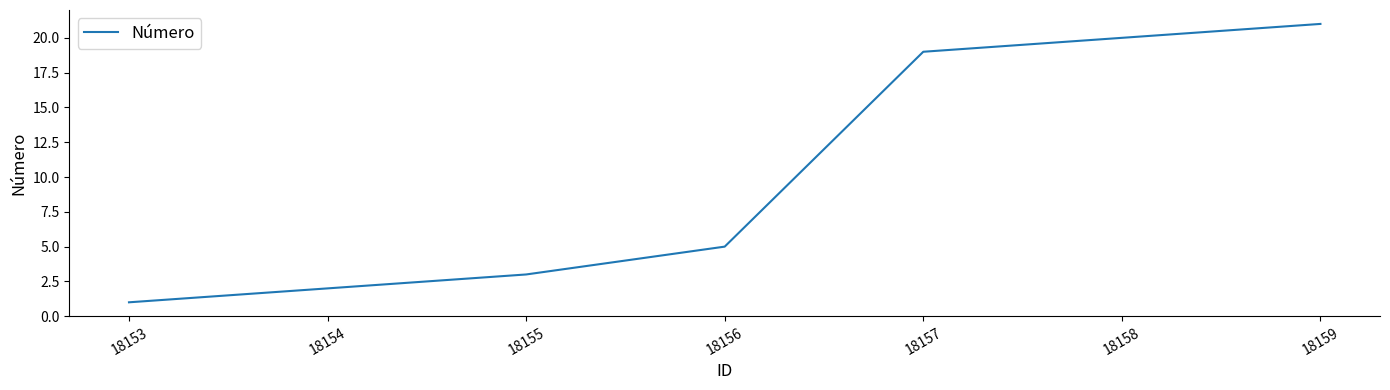

Read the value at 18158, to the nearest 10.

20